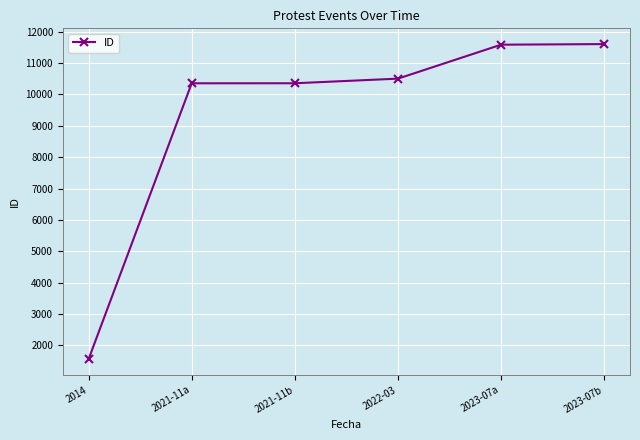

What is the average value?

9328